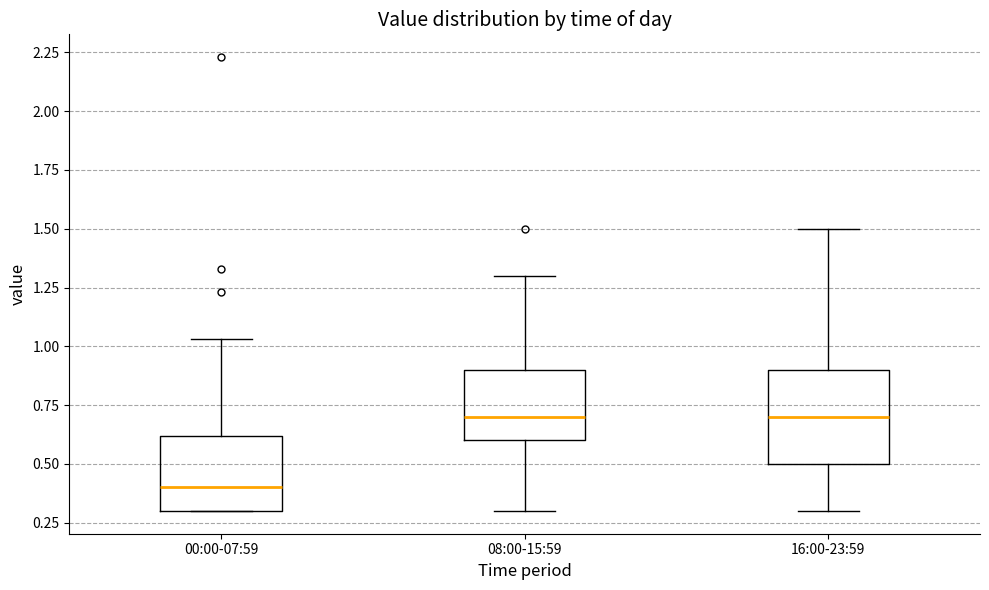

Which box is the tallest, from its lower edge to its upper edge?

16:00-23:59